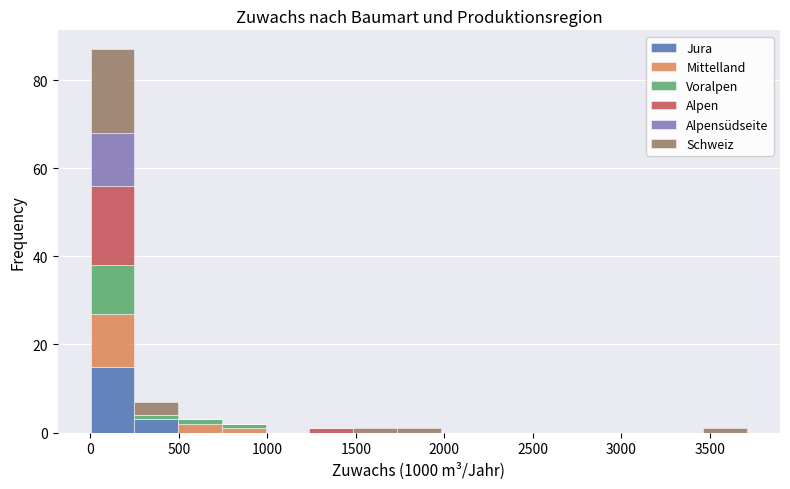

Which range on the x-axis has the tallest stacked bar (by total height)?

0 to 250